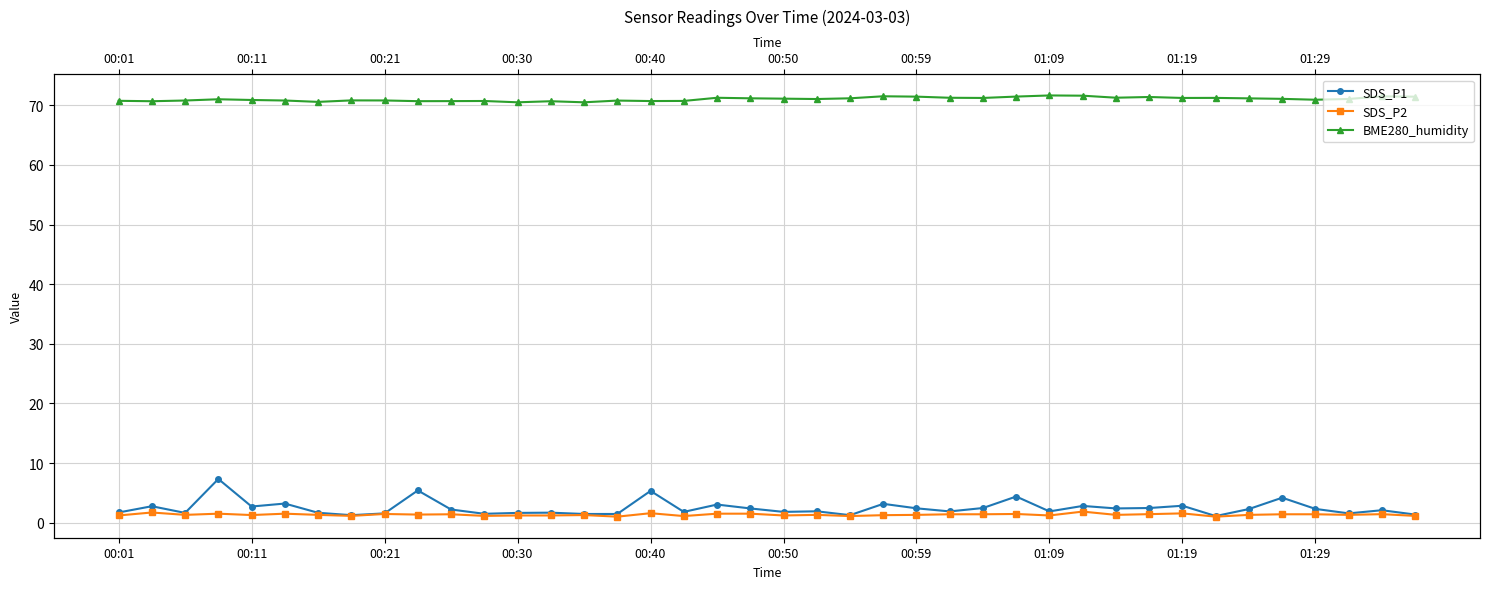

In SDS_P2, how many points are higher than both neighbors (excluding endpoints)?

12